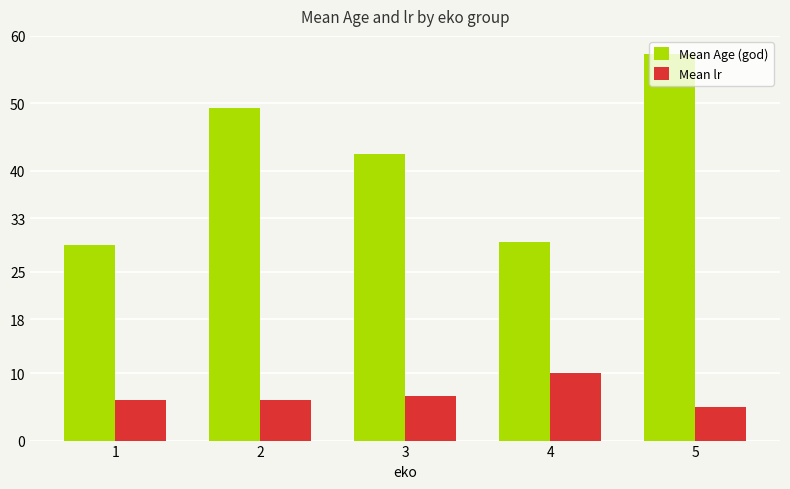

True or false: Mean Age (god) has a value of 18.0 at 3.

False